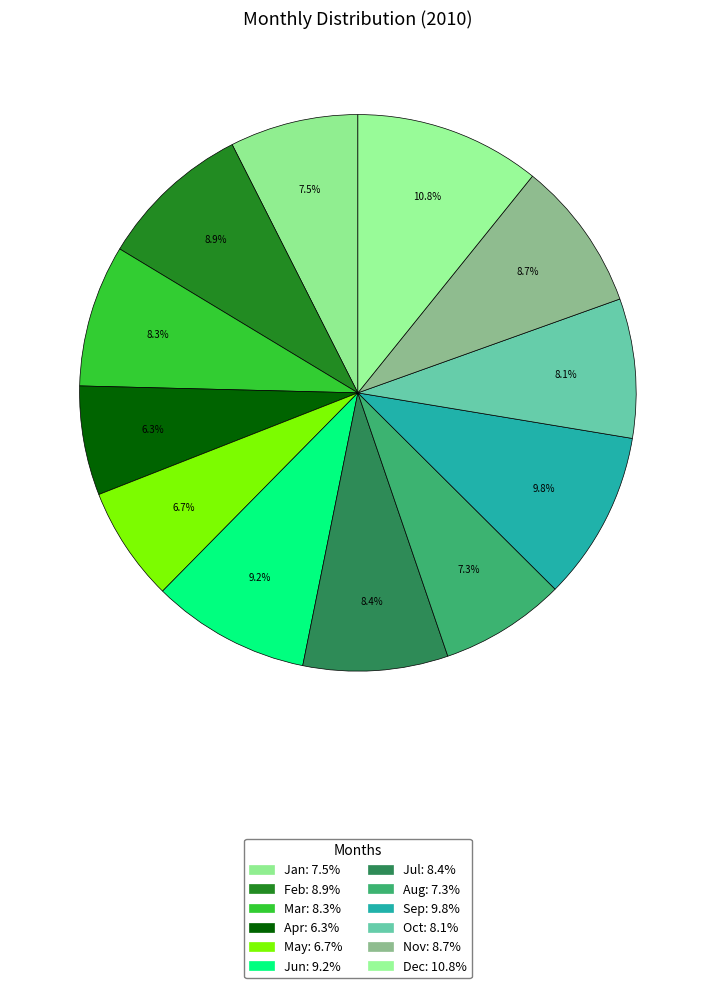

Does Jun represent more than half of the total?

No